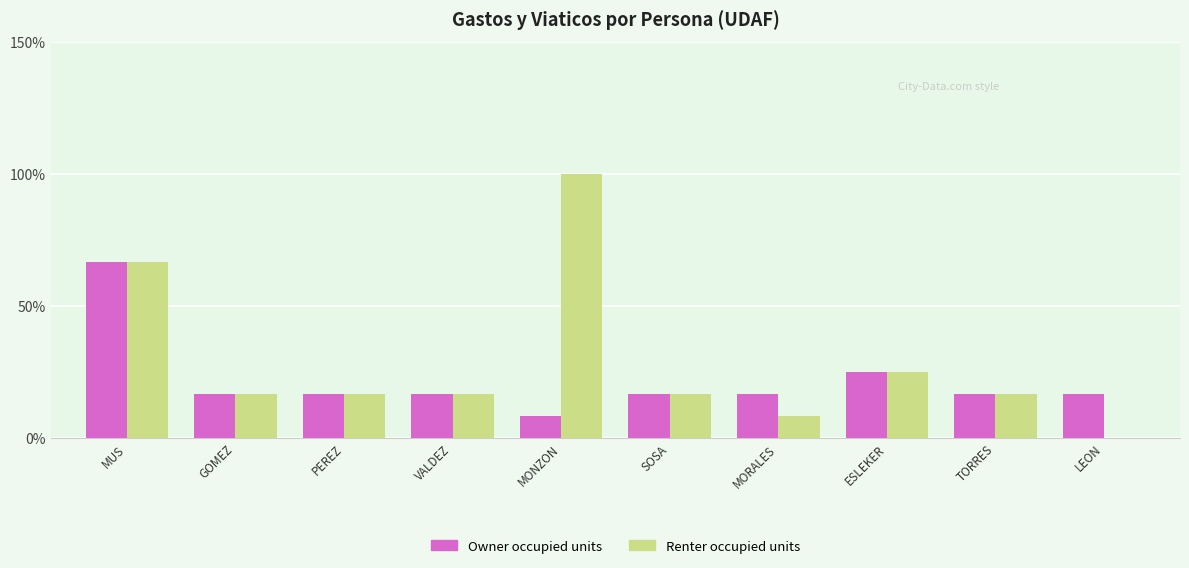

What is the approximate value of Renter occupied units at MORALES?

8.3